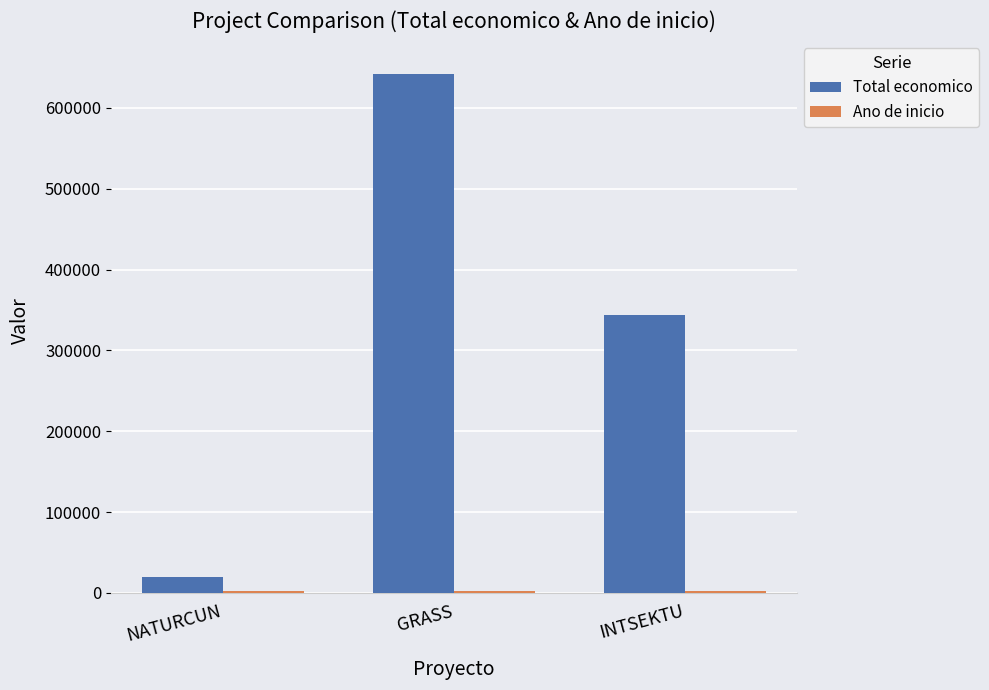

Is it true that Total economico equals 232039 at INTSEKTU?

False